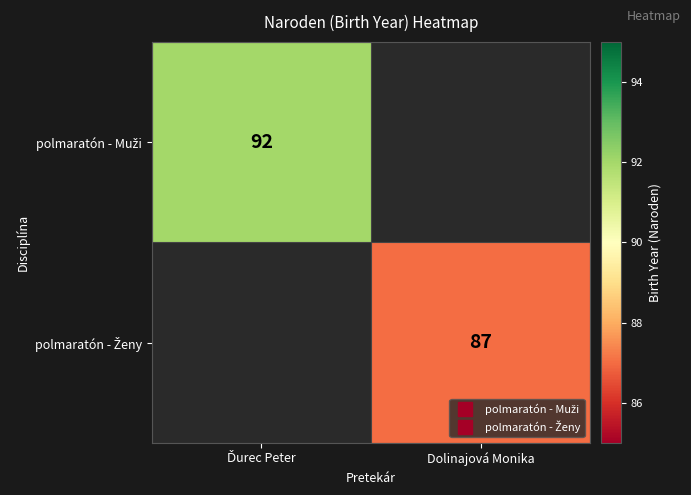

Is it true that polmaratón - Ženy equals 87.0 at Dolinajová Monika?

True